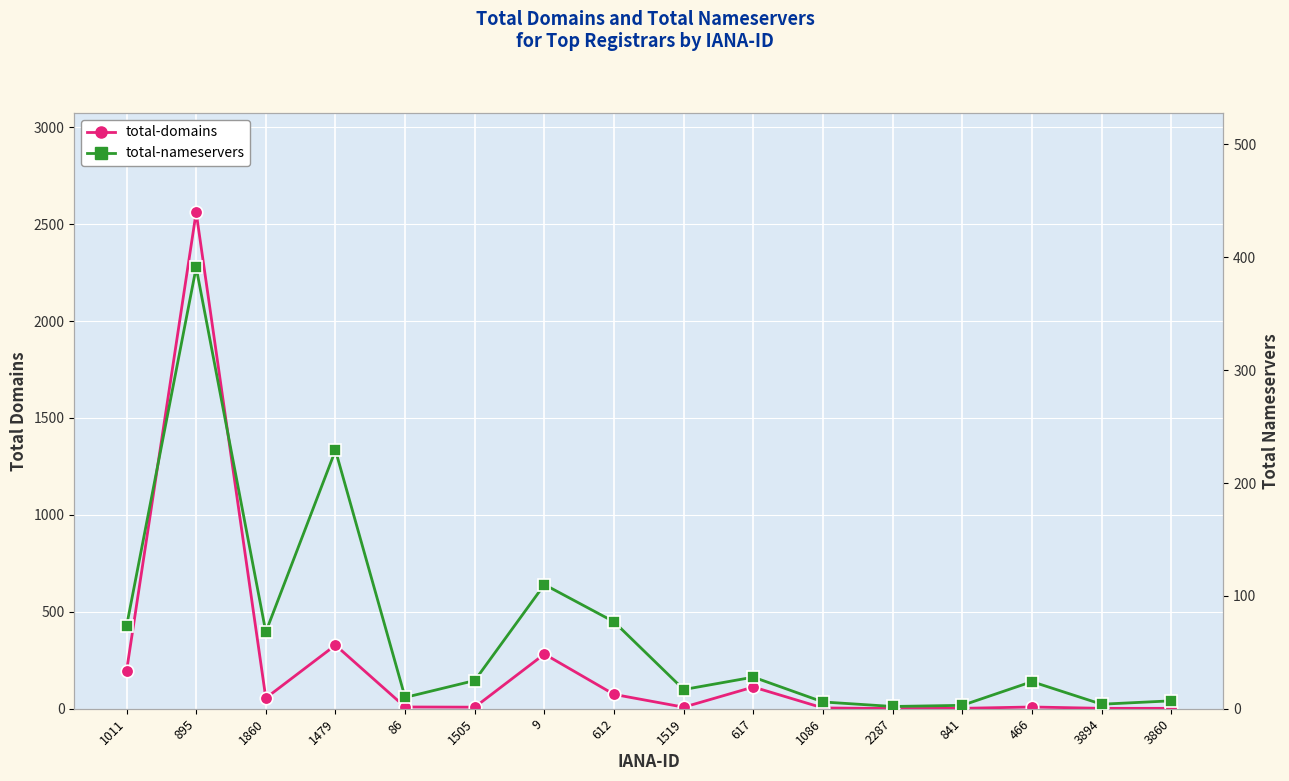

Which series has the widest spread of values?

total-domains